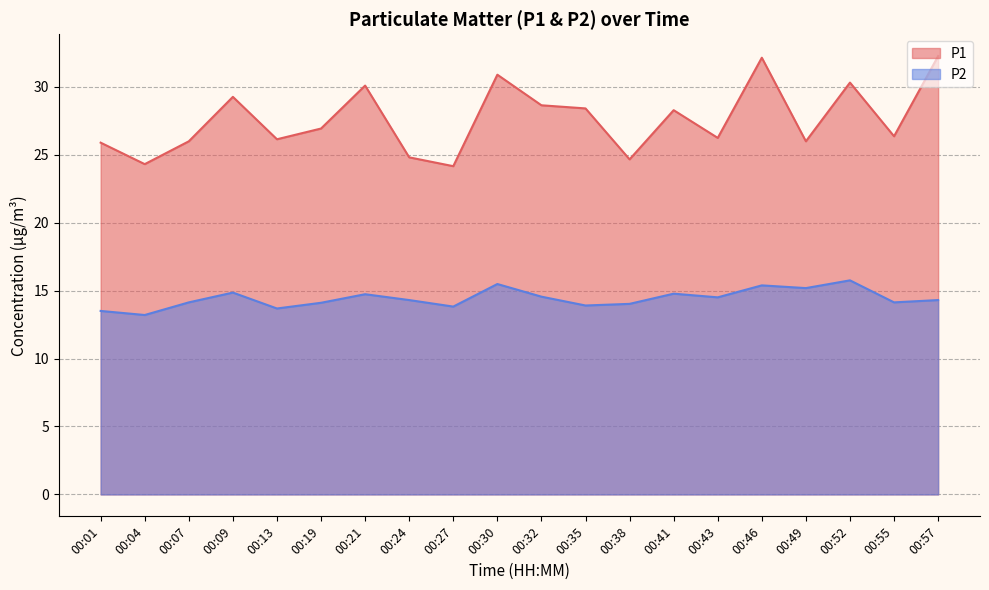

Which category has the highest value in the P2 series?

00:52